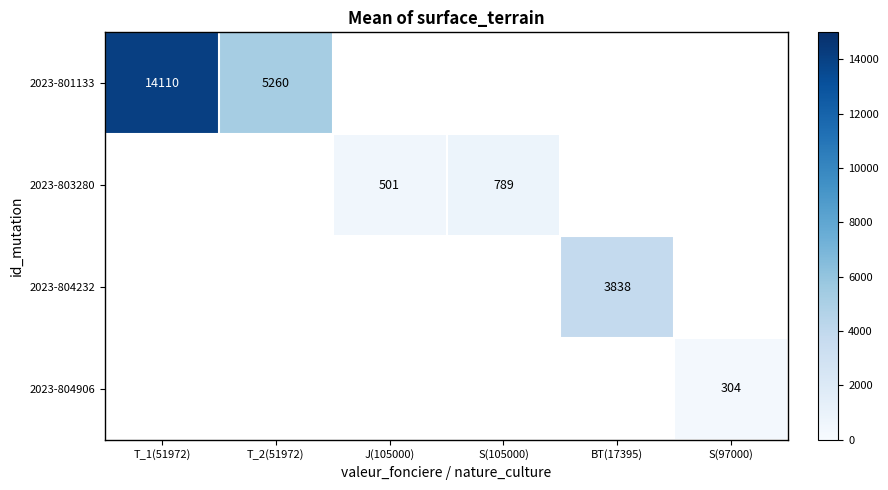

Is it true that 2023-803280 equals 881 at J(105000)?

False